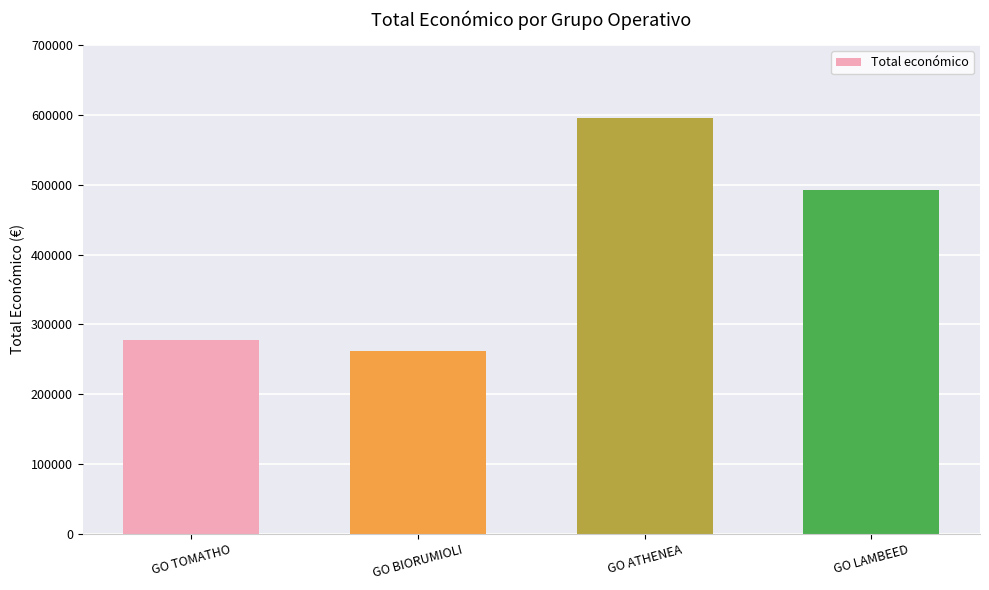

How many data points are less than 492343?

2